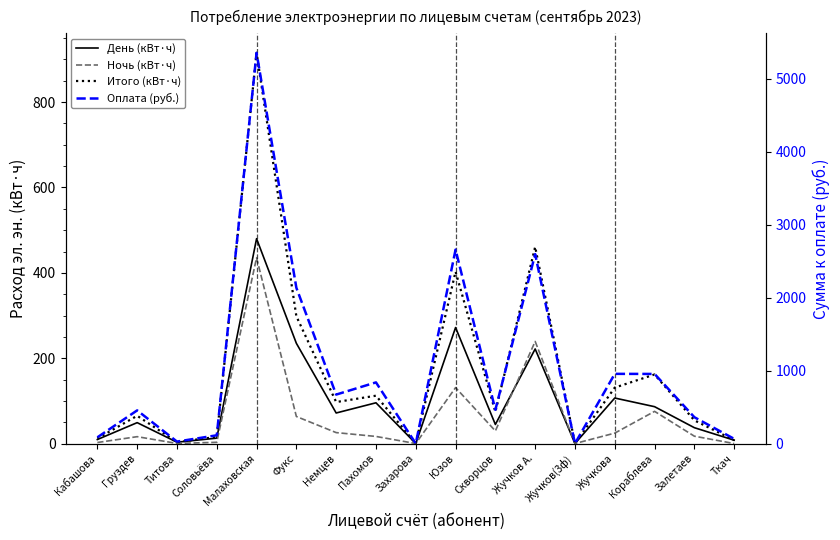

How many data points in Итого (кВт·ч) are less than 74?

8